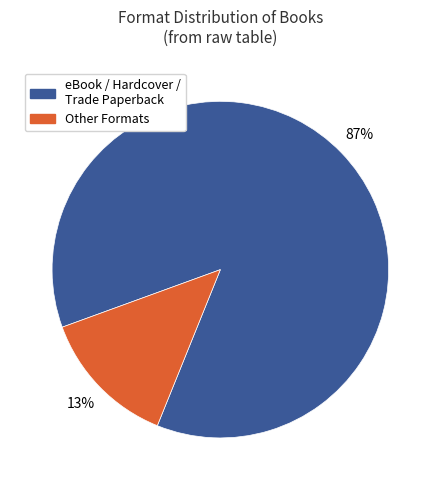

Count the number of slices in the pie.

2